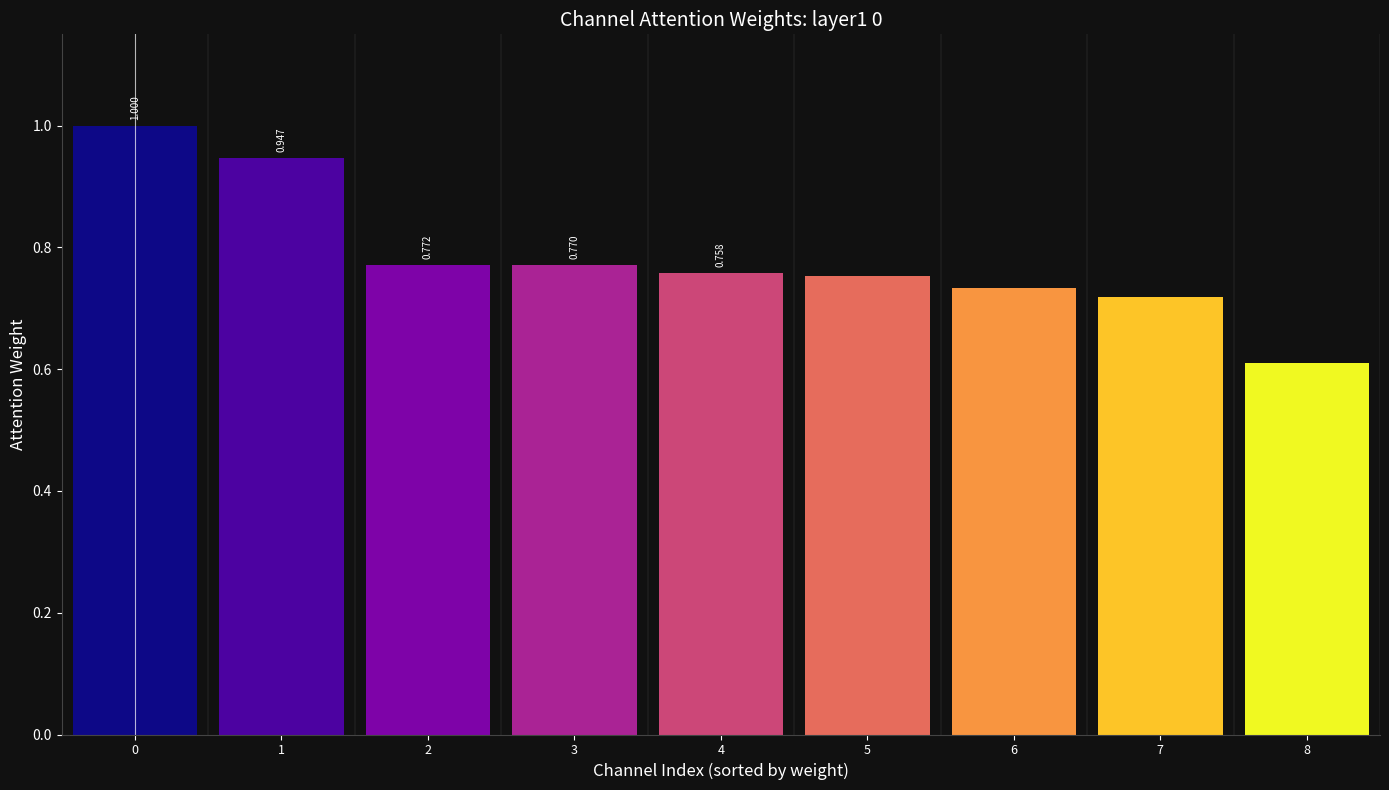

The value at 6 is 1.2. True or false?

False